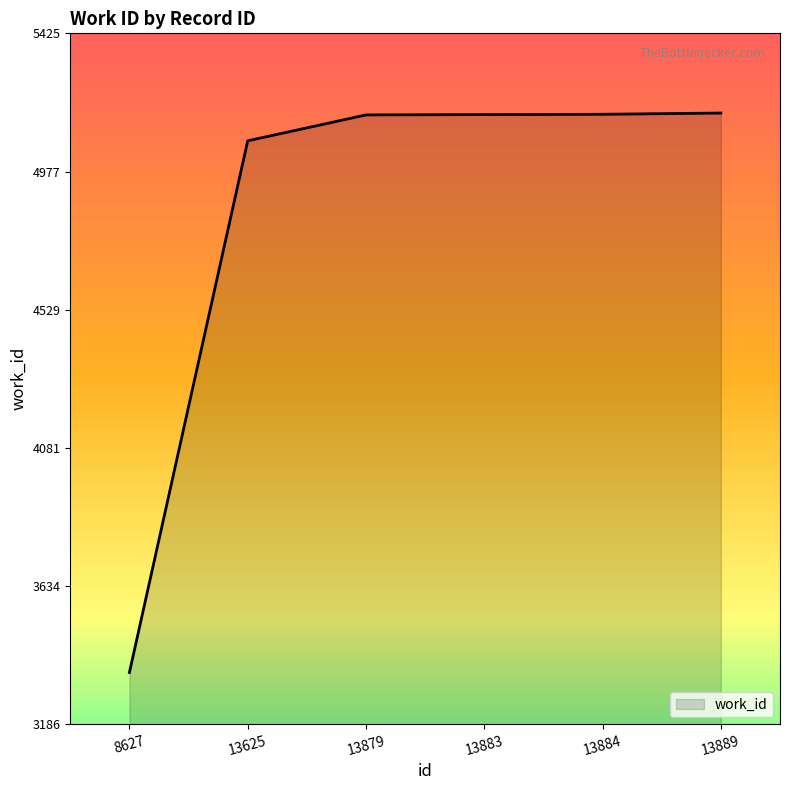

What is the sum of the values at 13883 and 8627?

8516